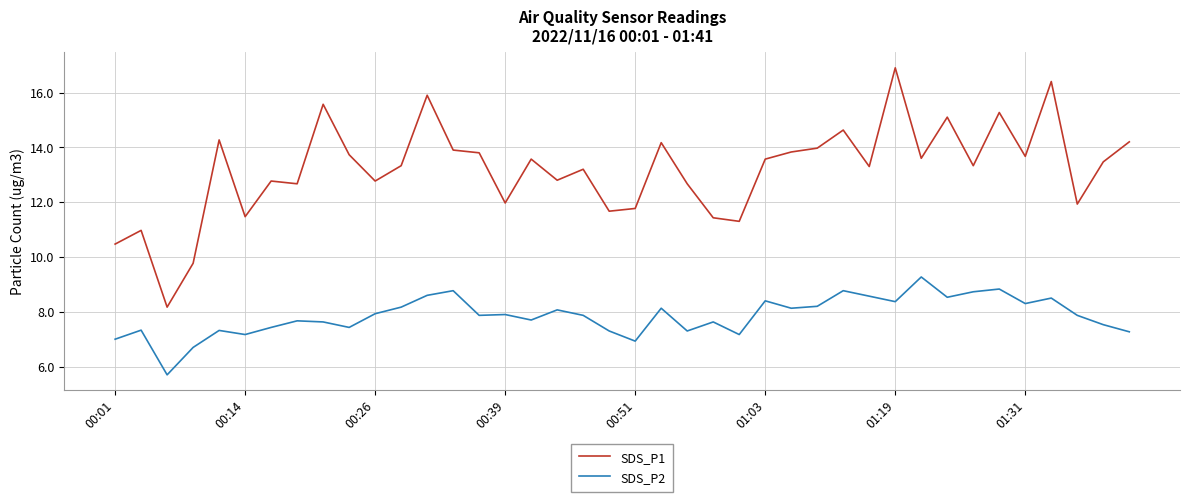

Which series has the largest total across all categories?

SDS_P1